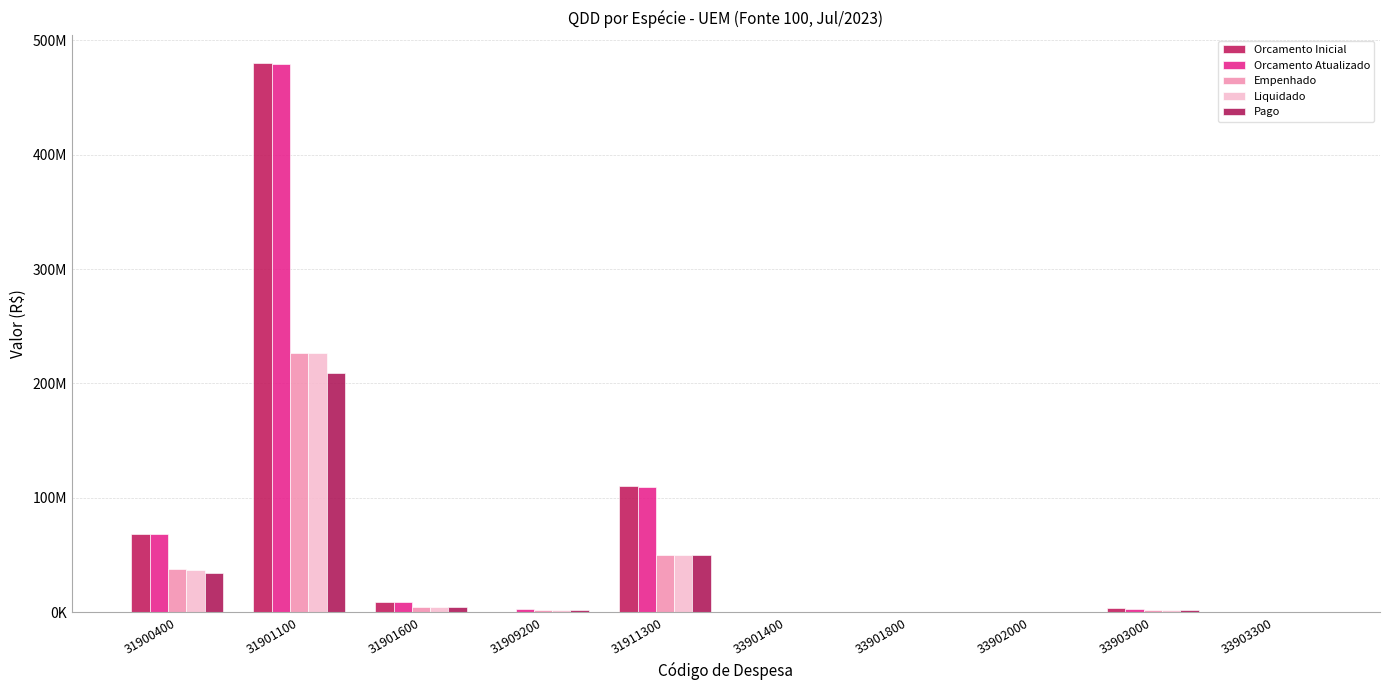

At which label is Orcamento Inicial closest to 240164928?

31911300